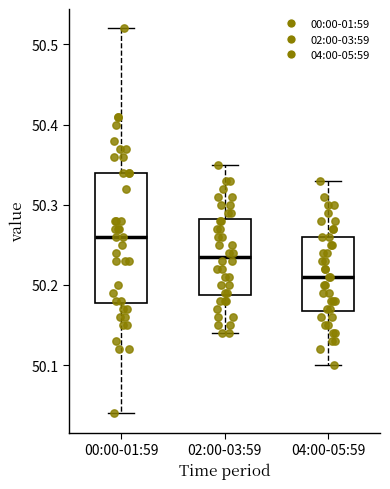

Where is the upper edge of the box for 02:00-03:59 on the y-axis? The values are not printed on the chart, so give them approximately, as read against the axis.

50.28